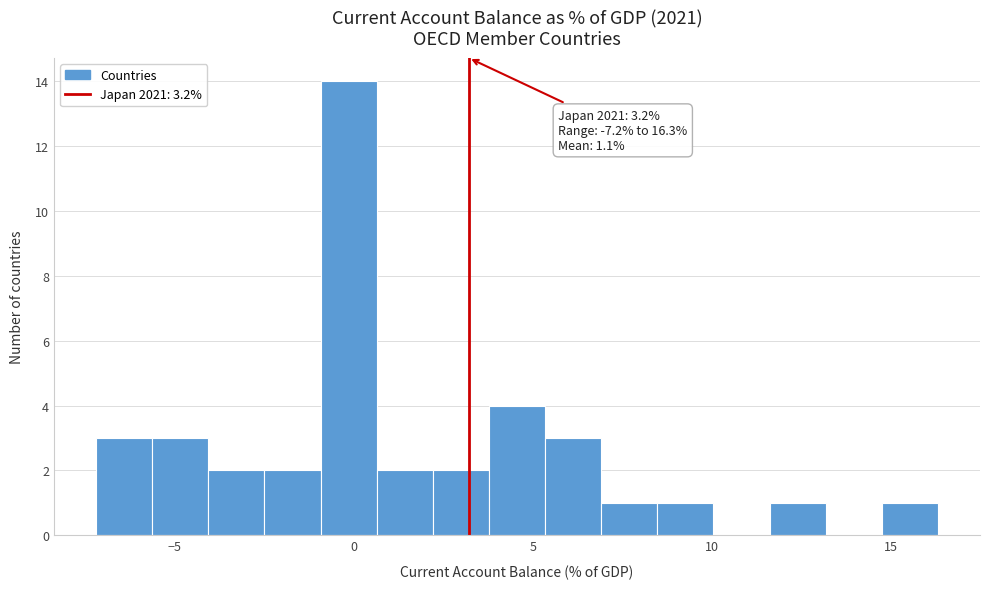

Read against the x-axis, roughly where is the centre of the tallest bar?

0.0